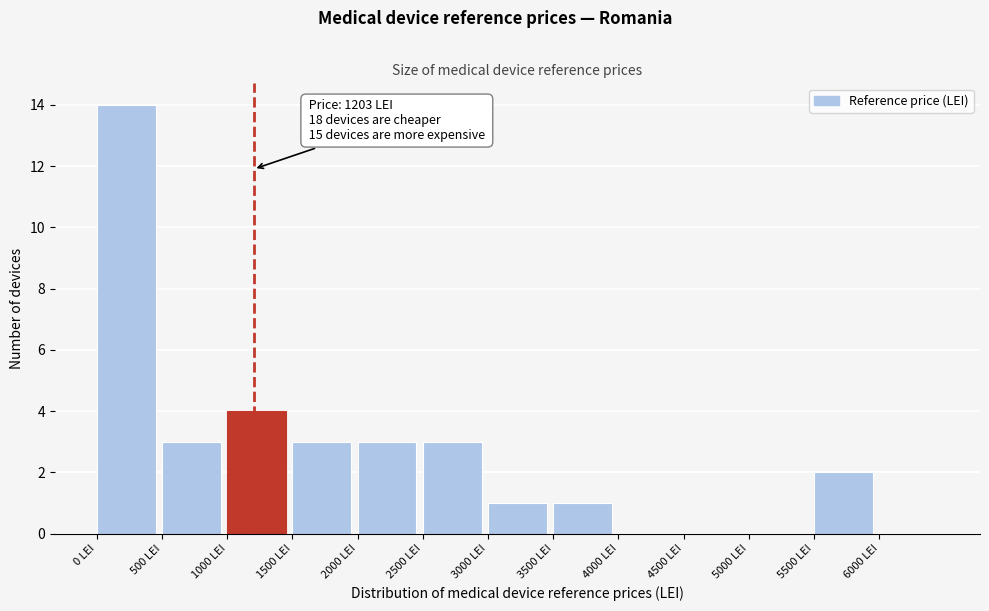

Over which range of the x-axis is the bar tallest?

0 to 500